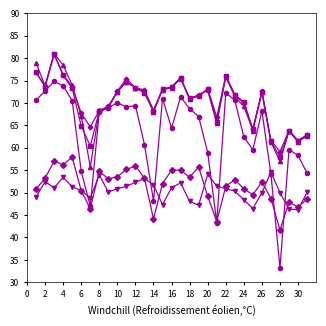

What is the smallest value displayed?

33.2